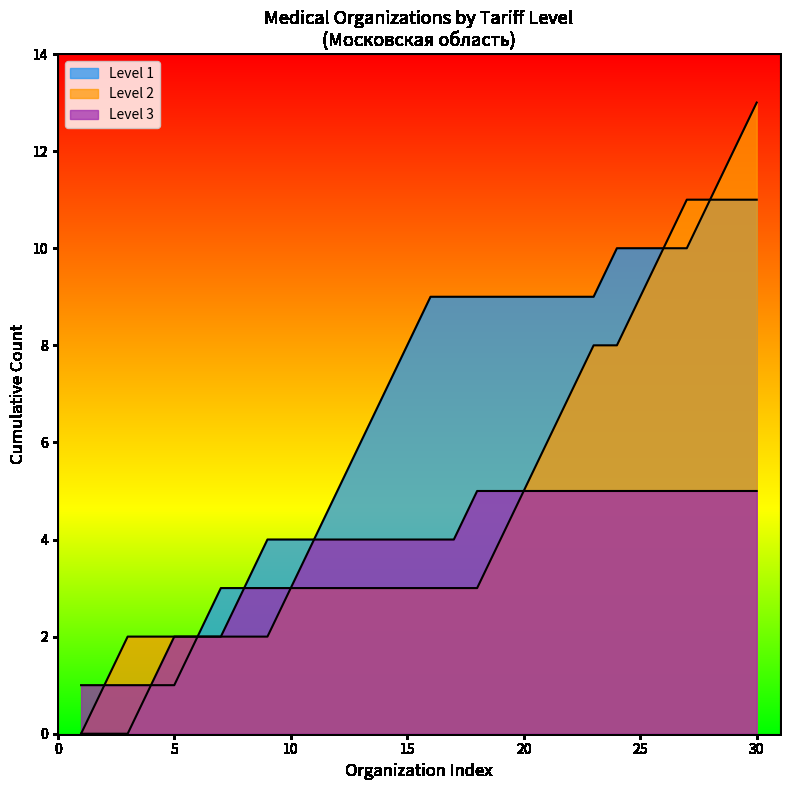

Which series has the largest total across all categories?

Level 2